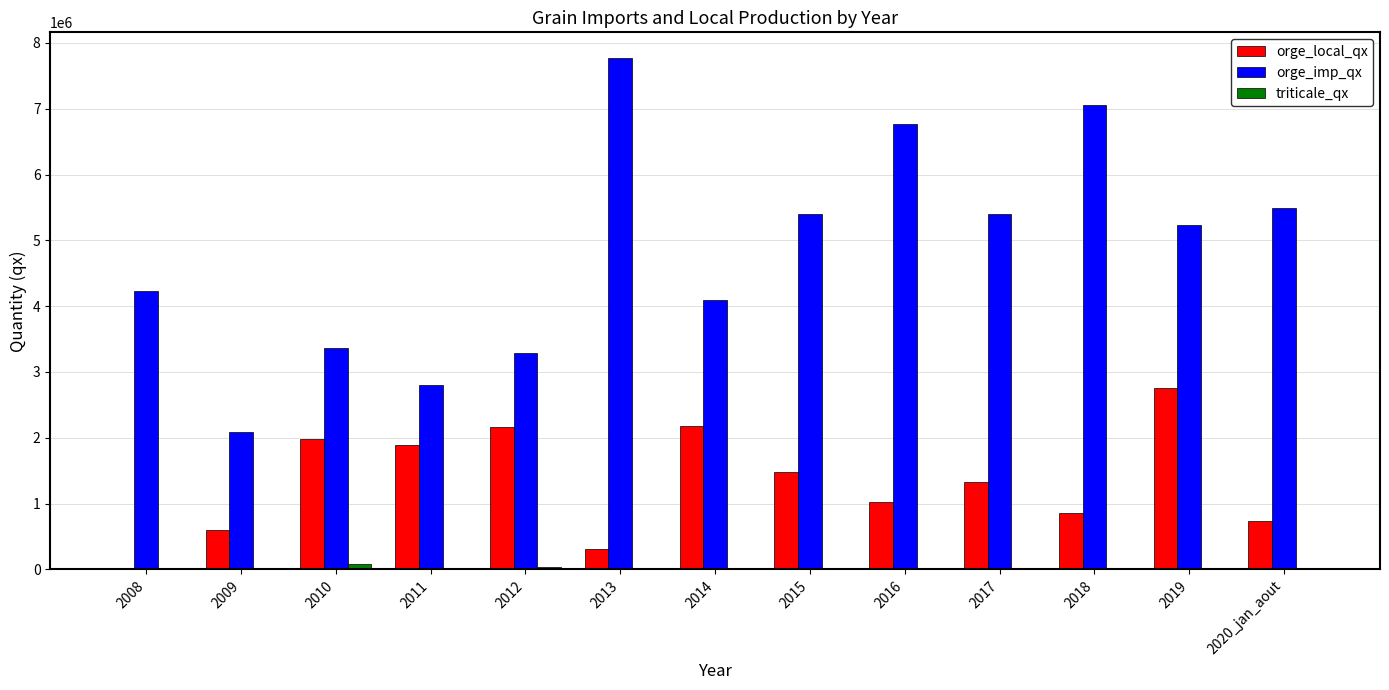

At which label does orge_local_qx first exceed 1334404?

2010